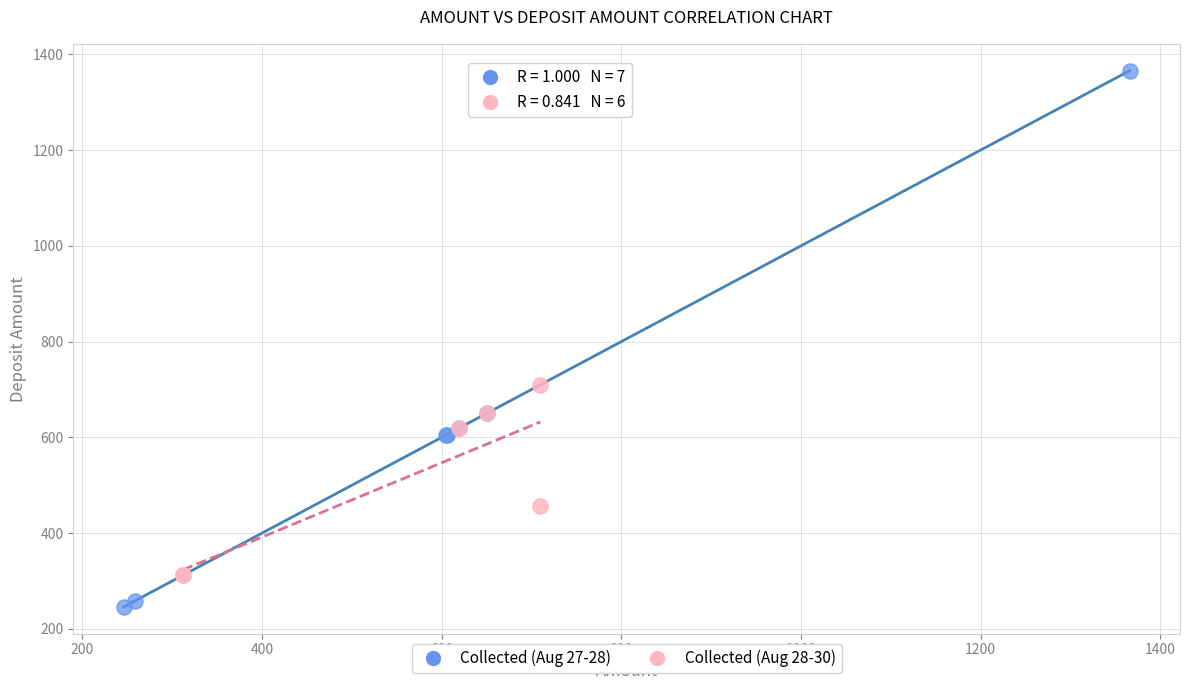

Which series contains the lowest Y value?

Collected (Aug 27-28)